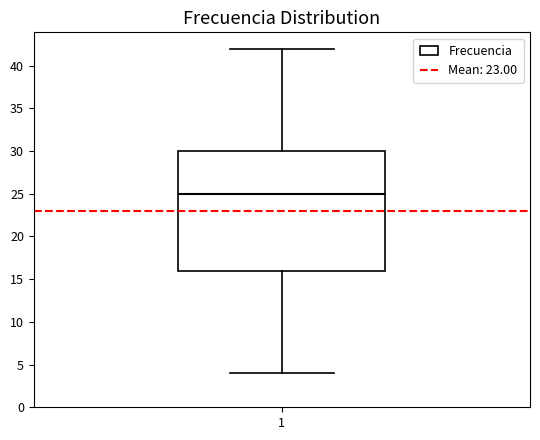

Transcribe this box plot: give where the median line is, the range the box spans, and where the two whiskers end, as read against the y-axis. The values are not printed on the chart, so give them approximately, as read against the axis.

median 25, box 16 to 30, whiskers 4 to 42